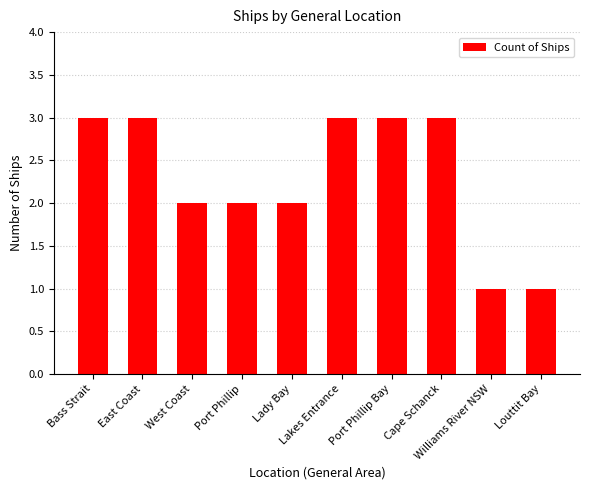

What is the sum of all values?

23